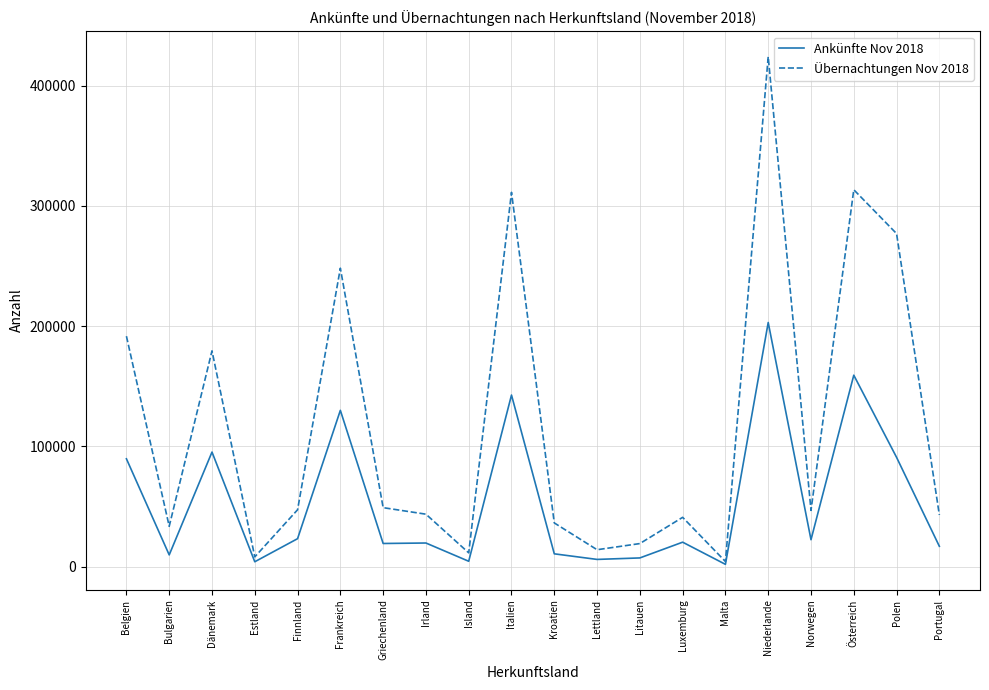

Which series has the largest total across all categories?

Übernachtungen Nov 2018